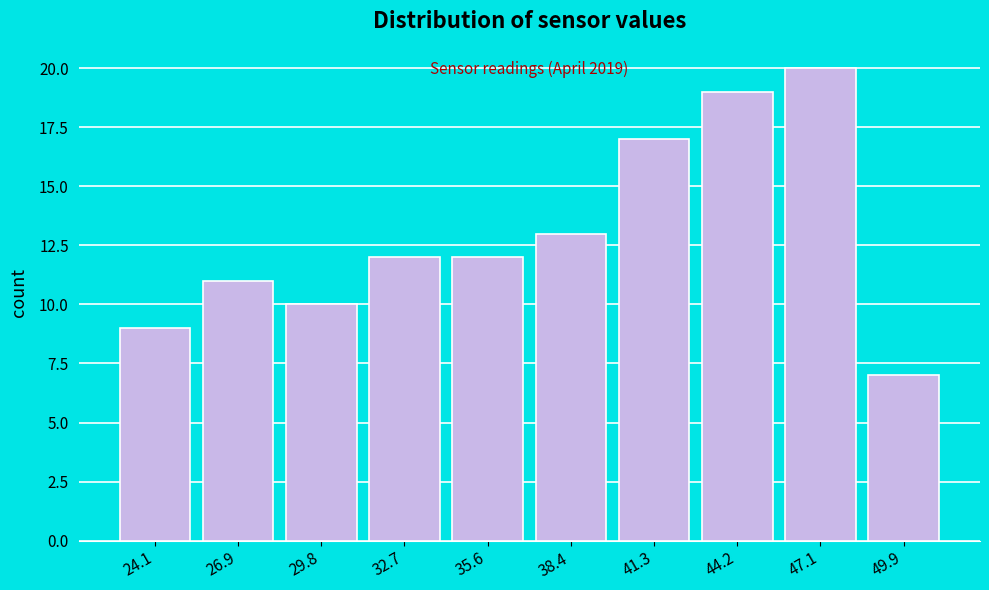

Reading right to left, list all the values displayed in this chart.

49.9=7	47.1=20	44.2=19	41.3=17	38.4=13	35.6=12	32.7=12	29.8=10	26.9=11	24.1=9